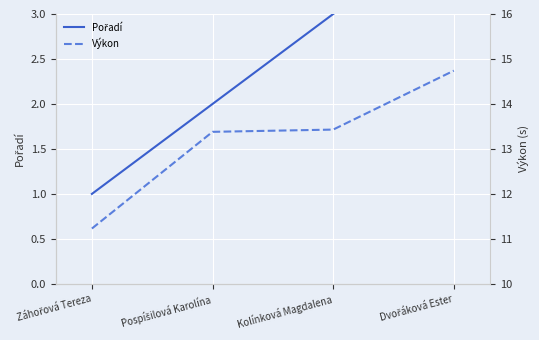

Where does the Výkon series first go above 13?

Pospíšilová Karolína